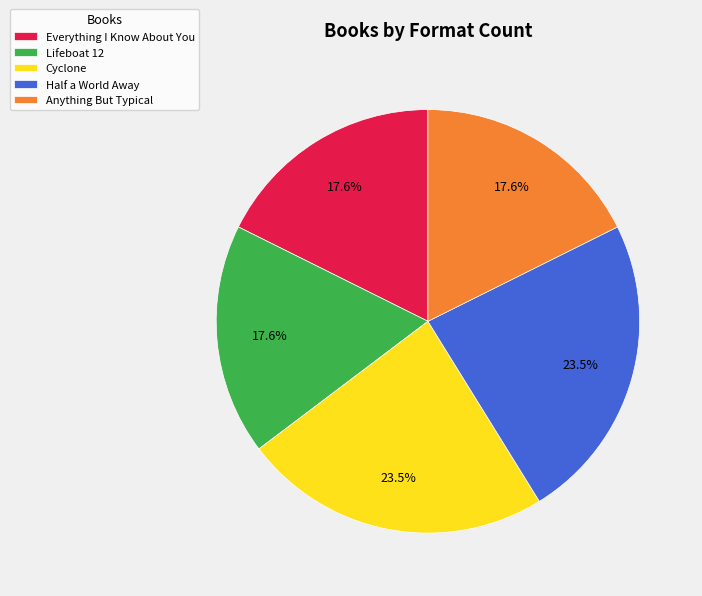

Does any single category account for the majority?

No